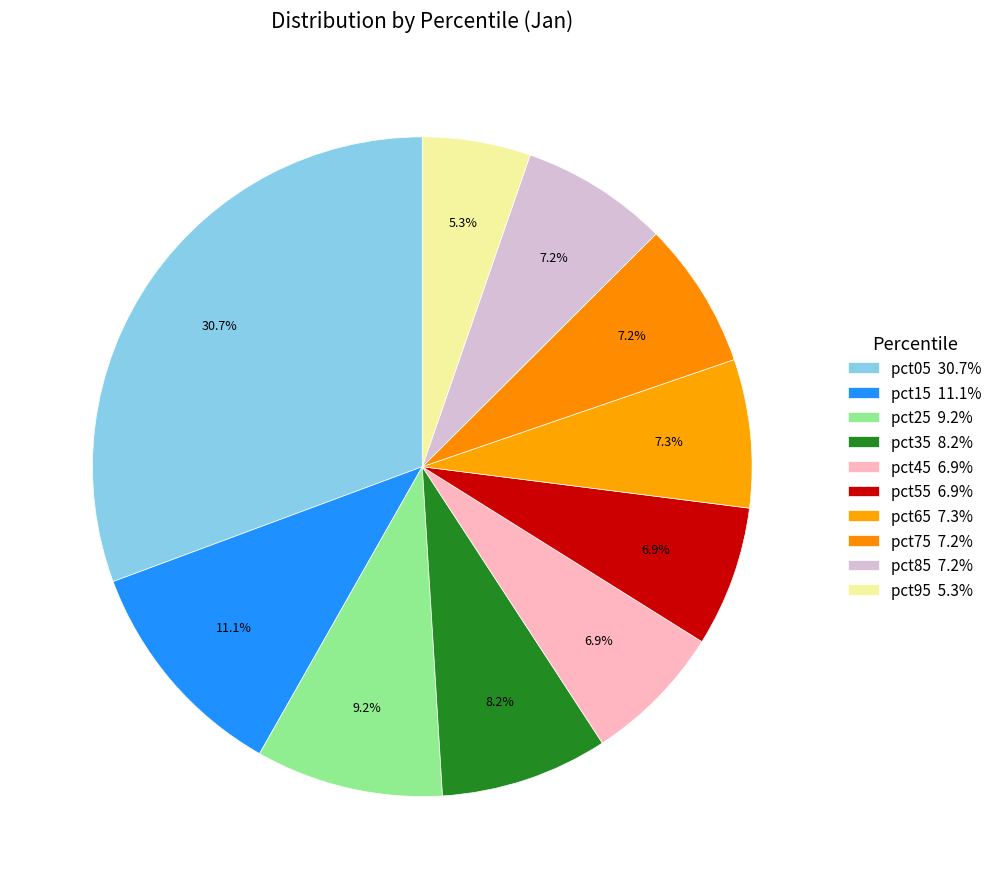

How many segments does this pie chart have?

10